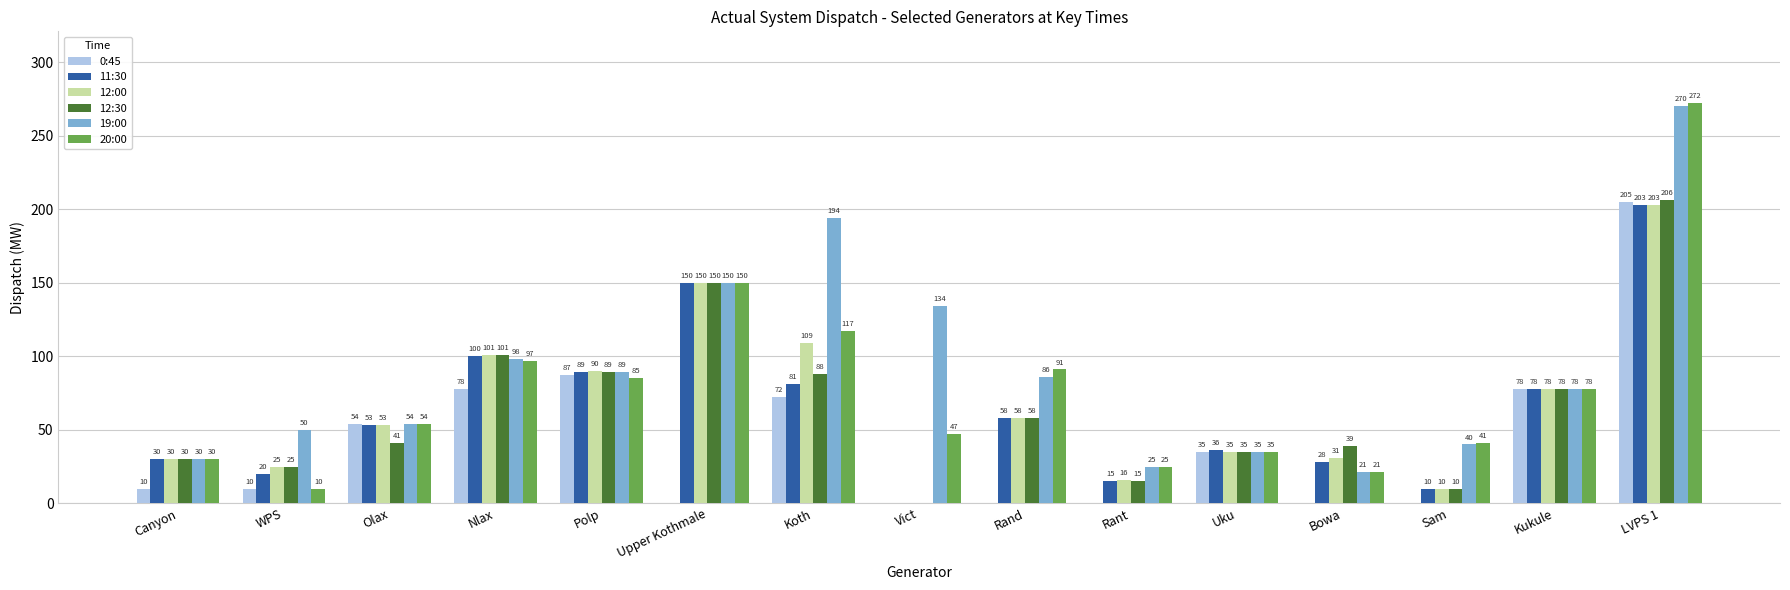

The 12:30 series shows 41 at Olax. True or false?

True